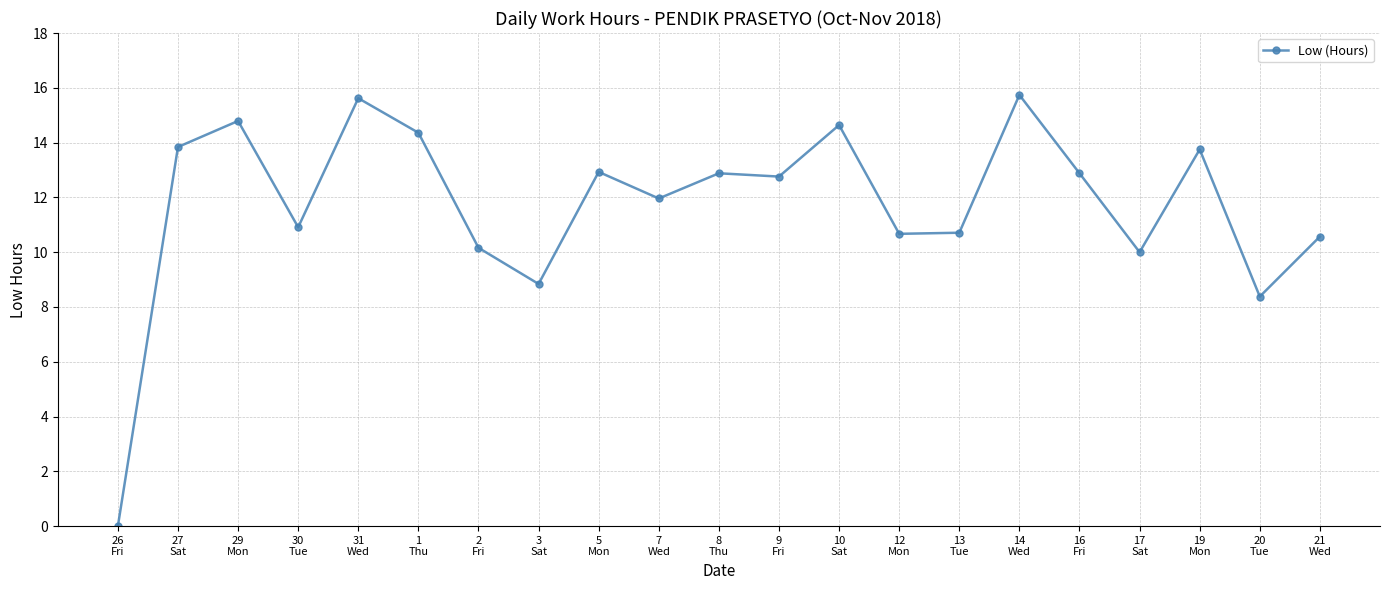

Does the chart have visible grid lines?

Yes